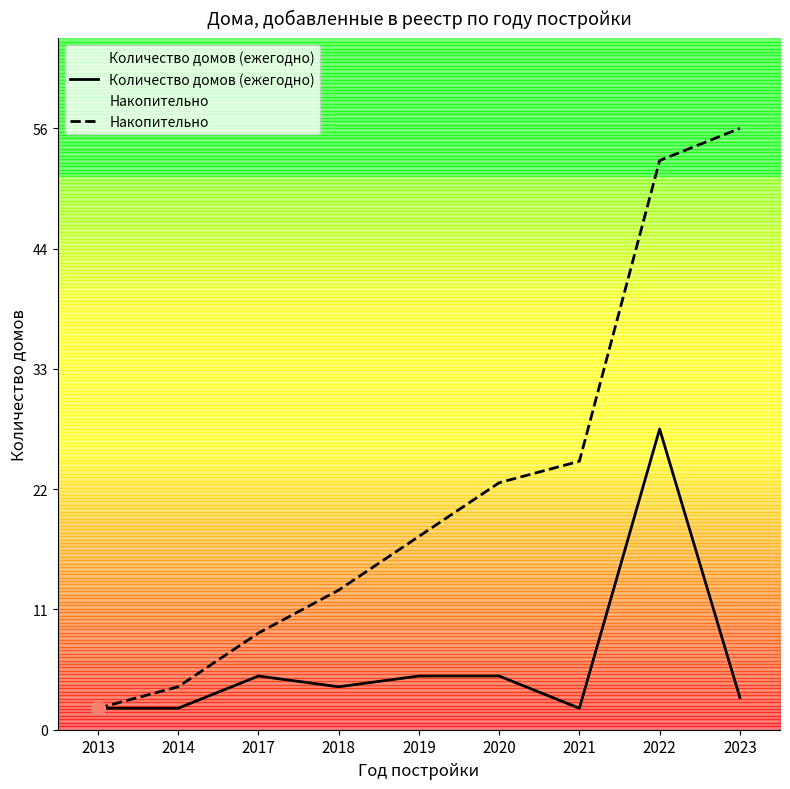

What value does the Количество домов (ежегодно) series have at 2020, to the nearest 5?

5